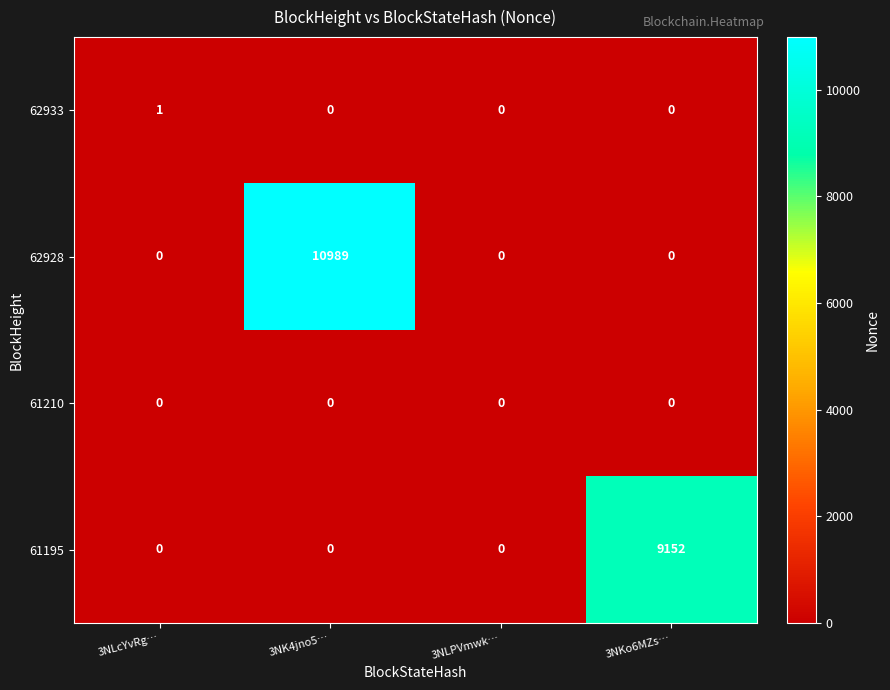

Reading left to right, extract all data points from this chart.

62933: 1	0	0	0
62928: 0	10989	0	0
61210: 0	0	0	0
61195: 0	0	0	9152